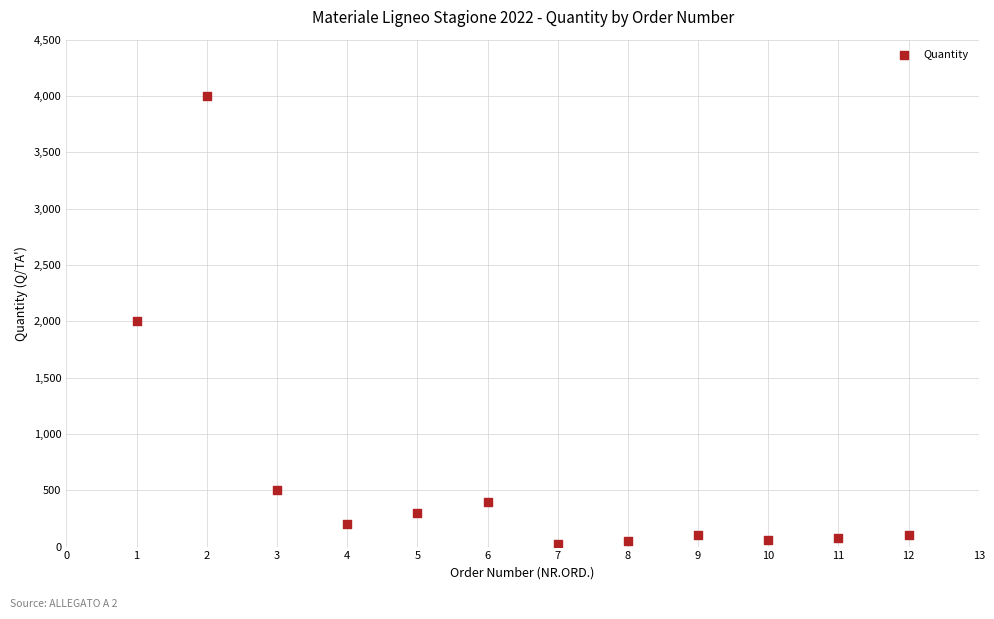

What is the average X value?

6